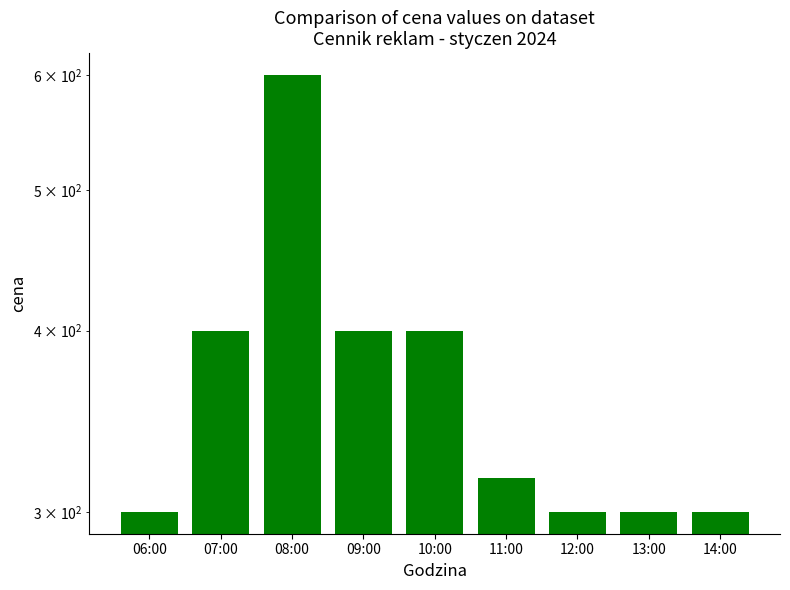

True or false: the data shows 667.1 at 09:00.

False